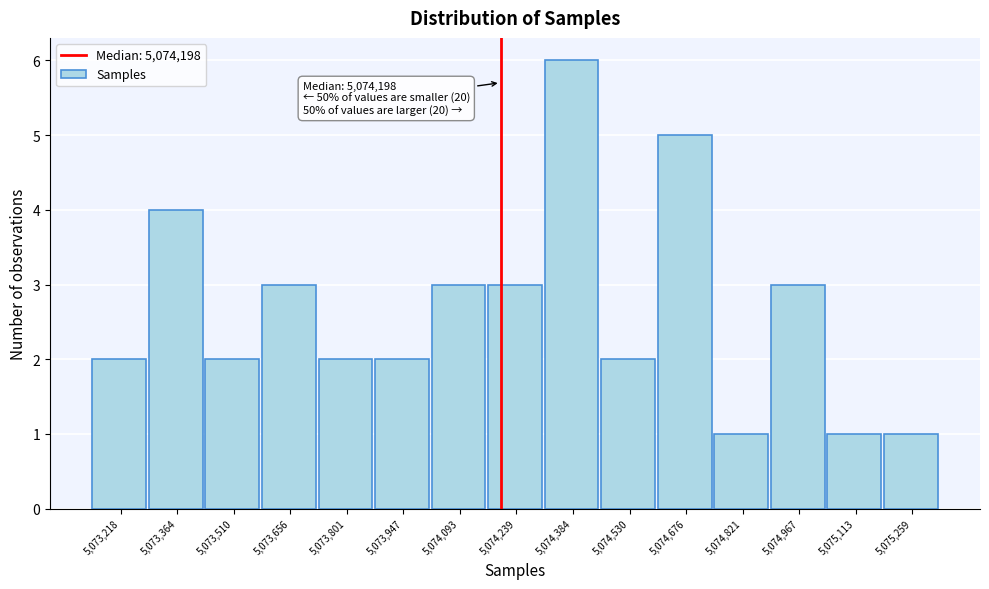

Which range on the x-axis has the tallest bar?

5074320 to 5074460